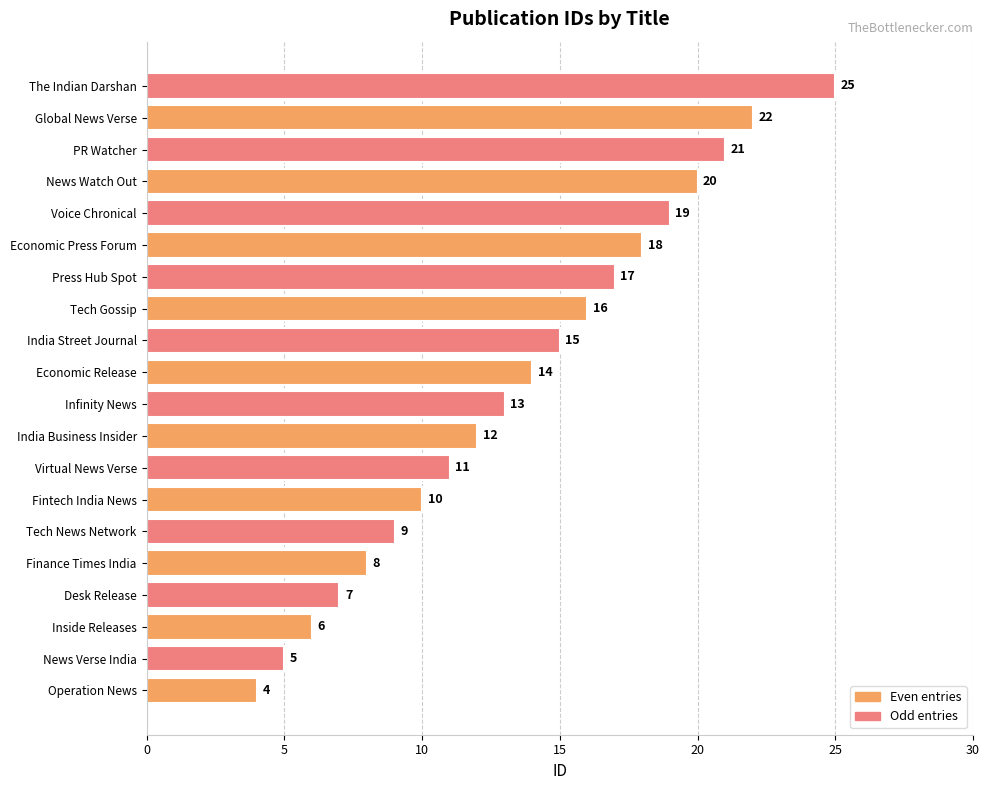

Rank the categories by value from lowest to highest.

Operation News, News Verse India, Inside Releases, Desk Release, Finance Times India, Tech News Network, Fintech India News, Virtual News Verse, India Business Insider, Infinity News, Economic Release, India Street Journal, Tech Gossip, Press Hub Spot, Economic Press Forum, Voice Chronical, News Watch Out, PR Watcher, Global News Verse, The Indian Darshan